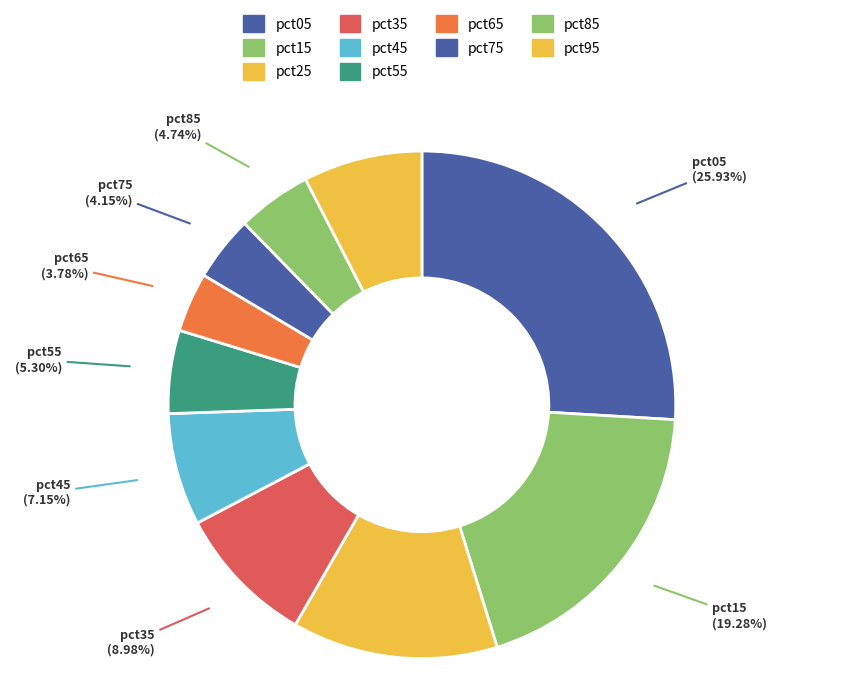

To the nearest percent, what is the combined percentage of pct45 and pct75?

11%